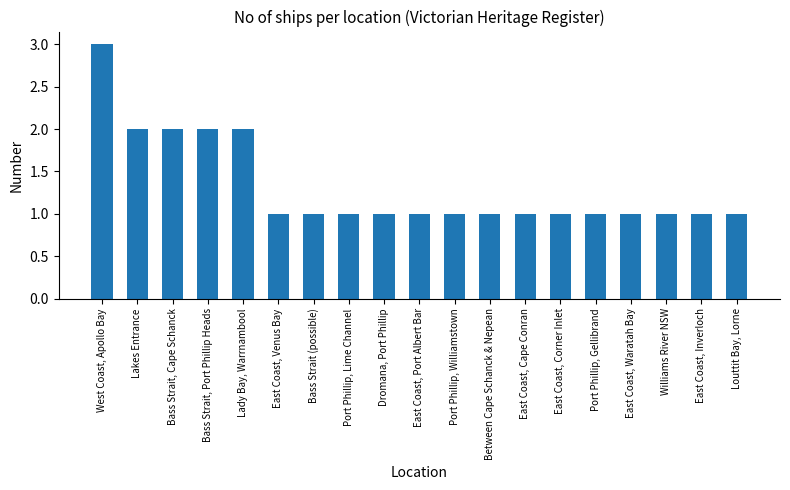

Does the chart contain any negative values?

No